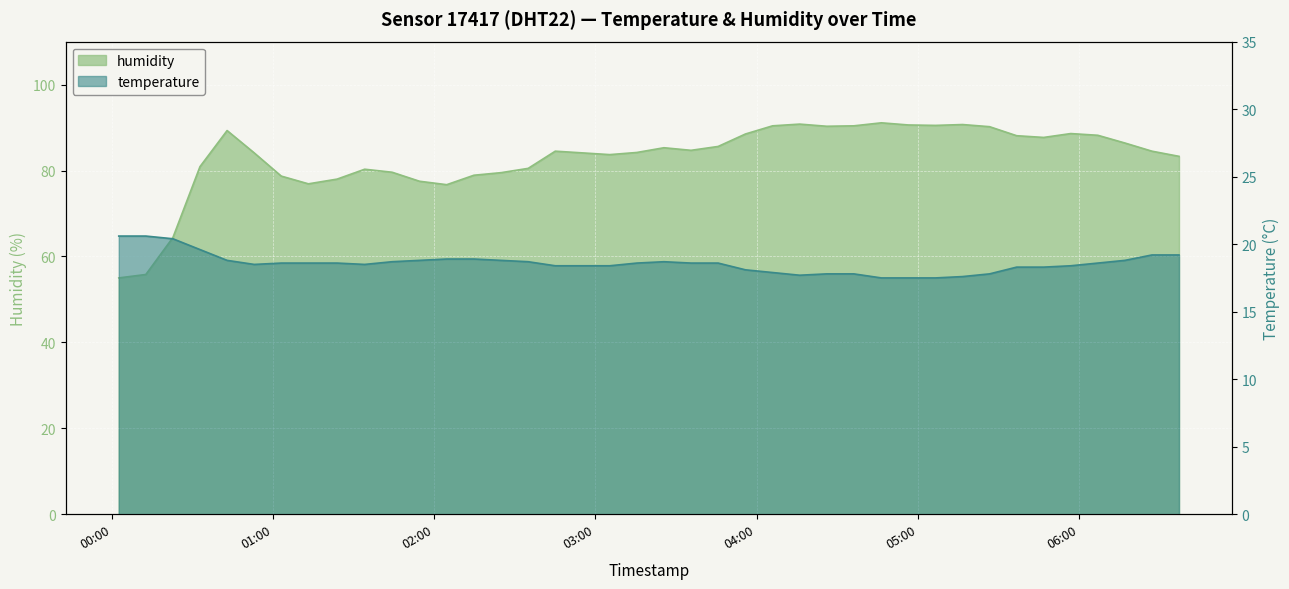

List the series in order of their overall mean, highest first.

humidity, temperature